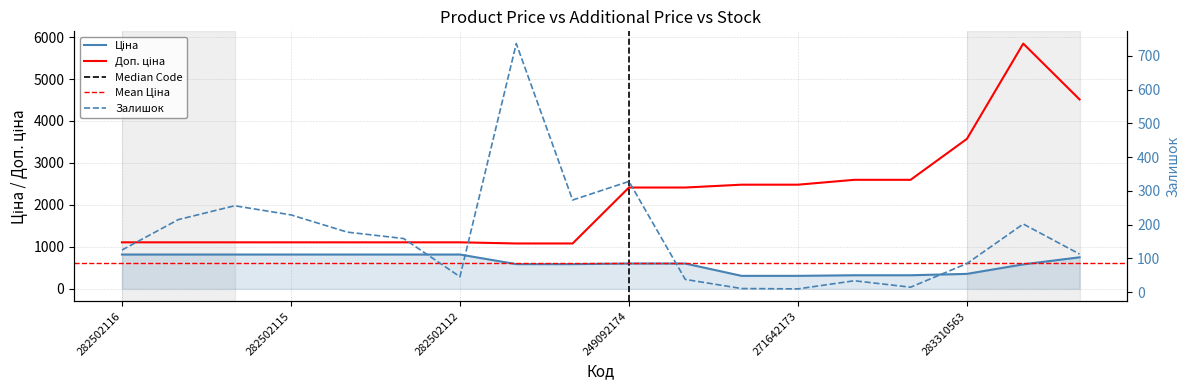

At which category is the sum across all series the highest?

283331953